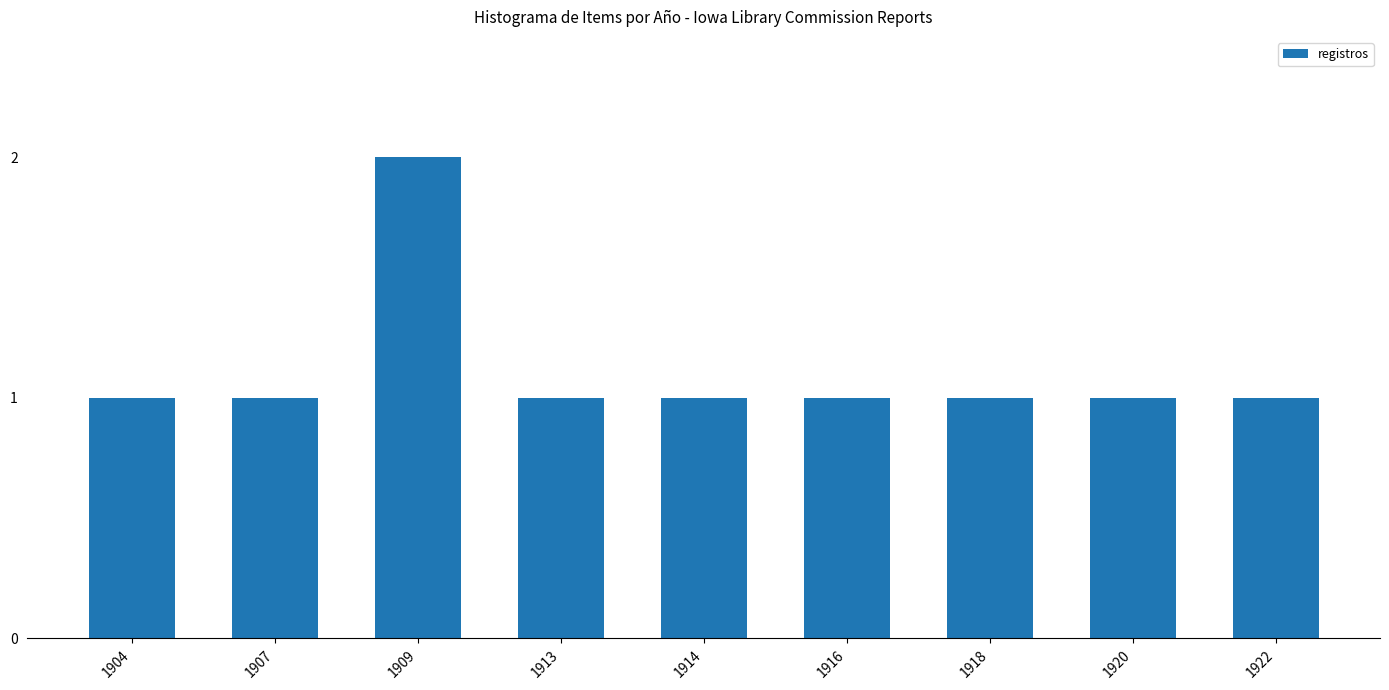

Is it true that the value at 1916 is 2?

False